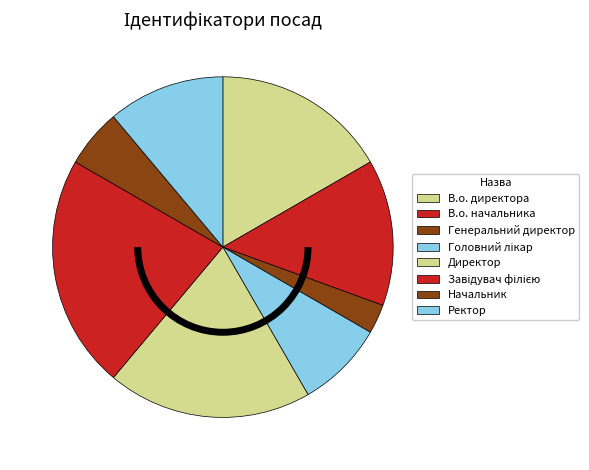

Does any single category account for the majority?

No